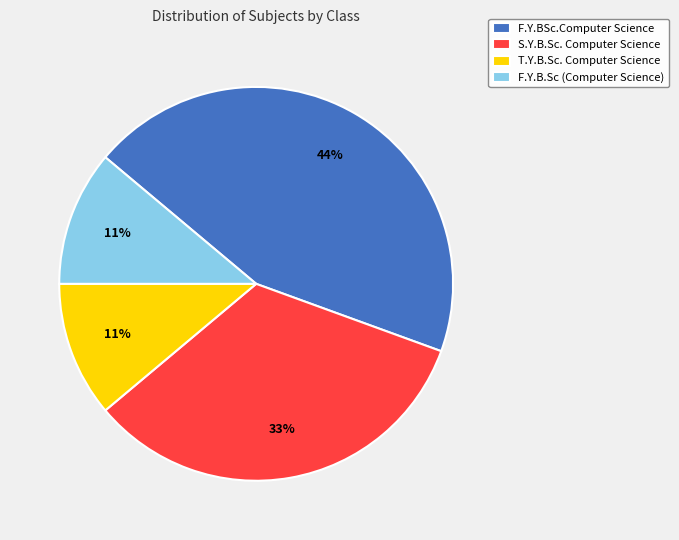

Is there any slice that represents more than half of the pie?

No